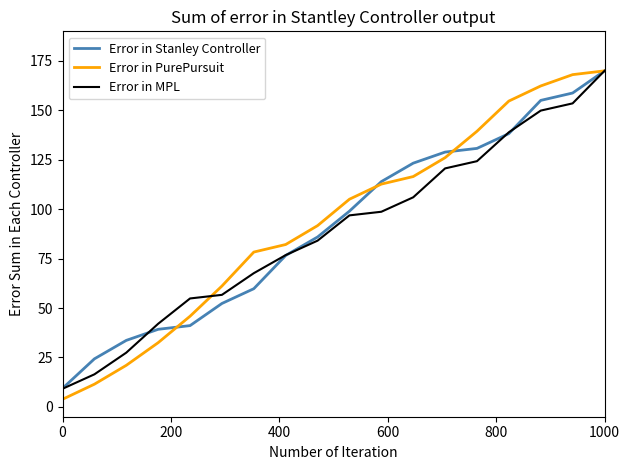

True or false: Error in Stanley Controller and Error in PurePursuit cross at least once.

True